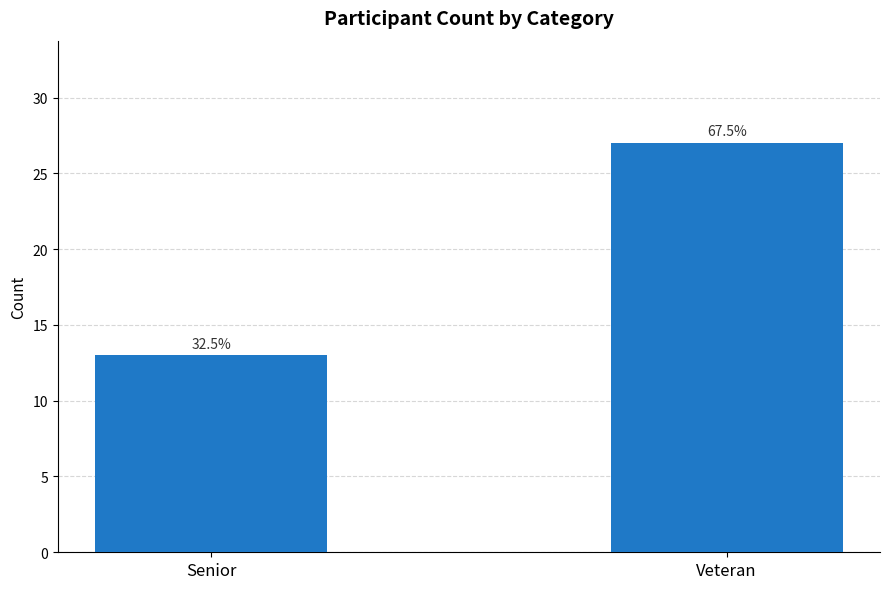

What is the smallest value displayed?

13